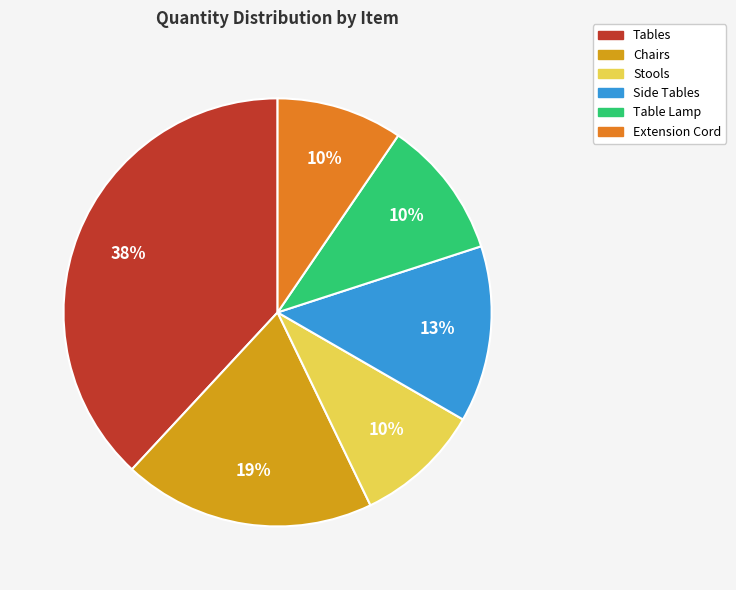

Which category has the biggest portion of the pie?

Tables